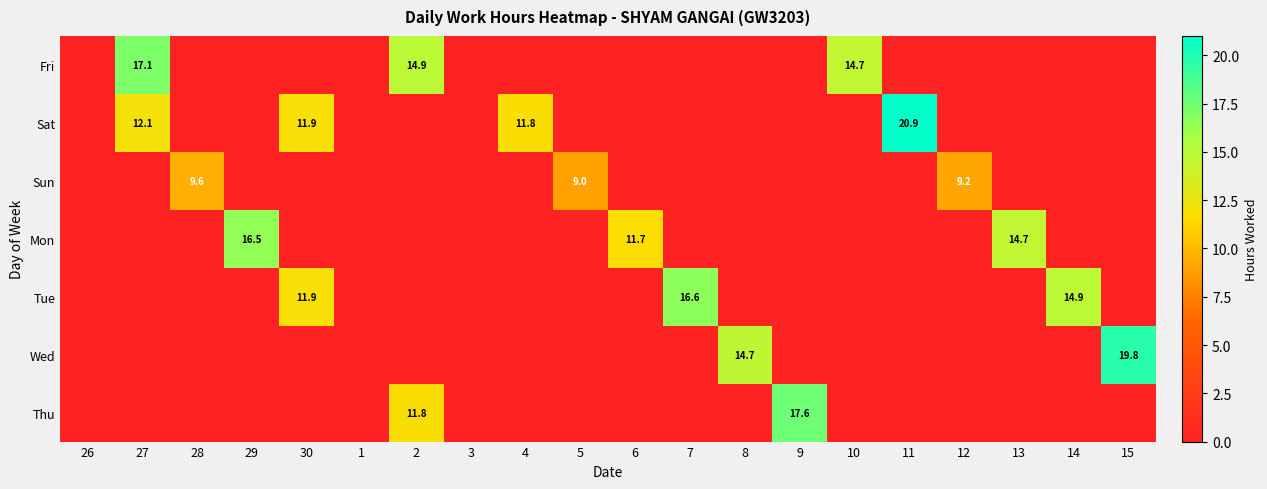

The Wed series shows 6.2 at 15. True or false?

False